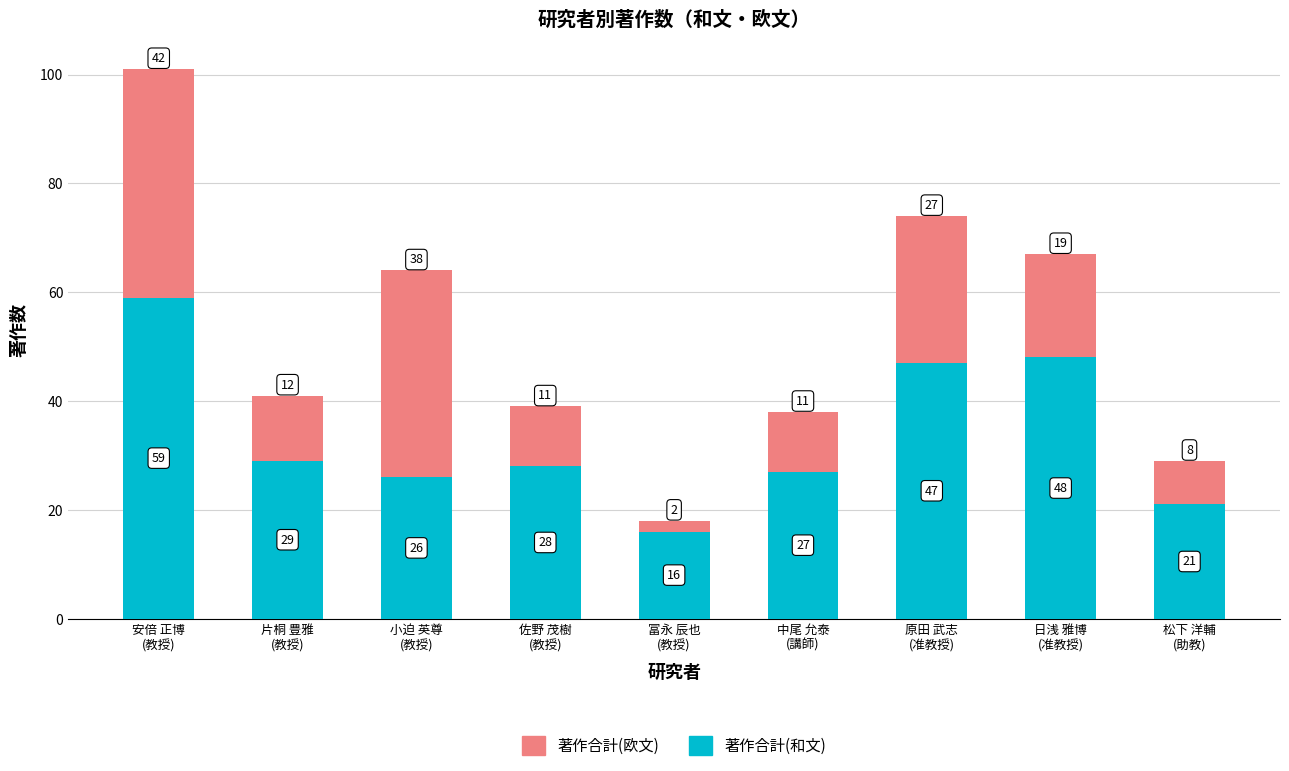

At which category is the sum across all series the highest?

安倍 正博
(教授)